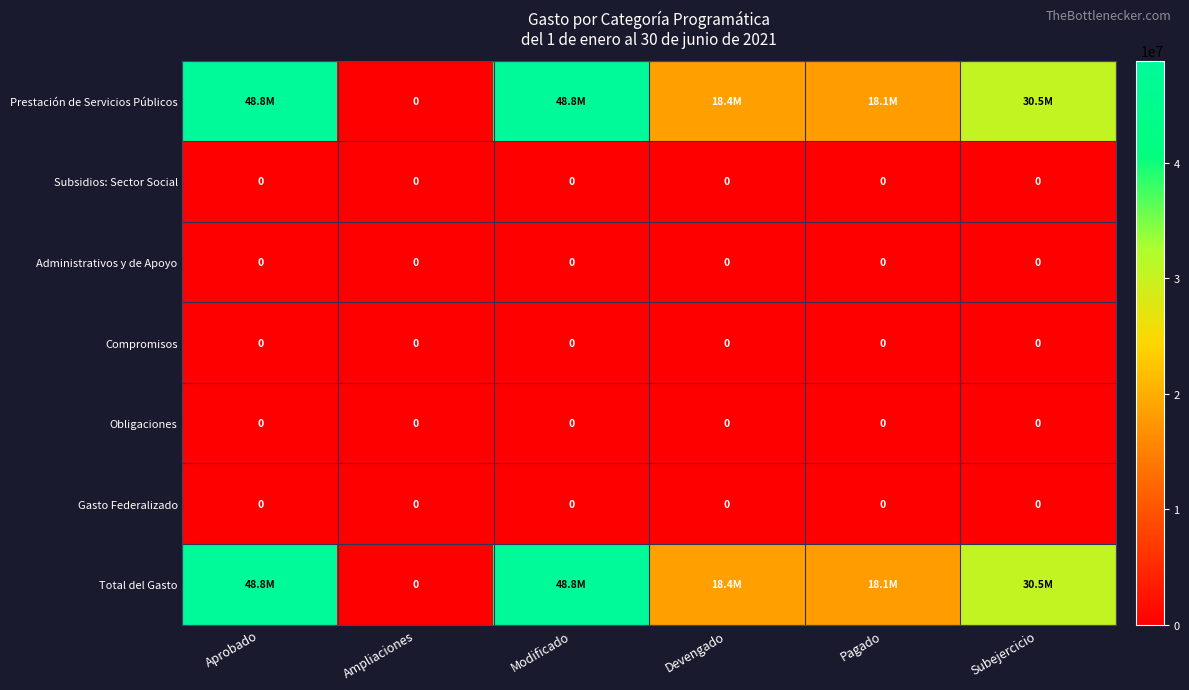

Which label corresponds to the largest value in the chart?

Aprobado